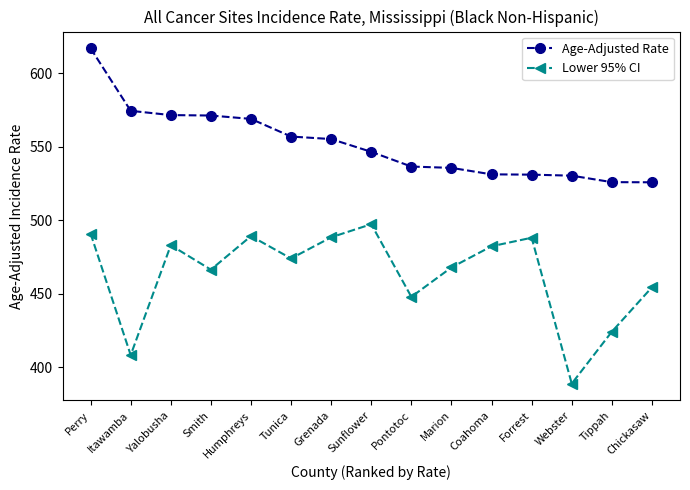

What is the label of the 7th point from the right?

Pontotoc